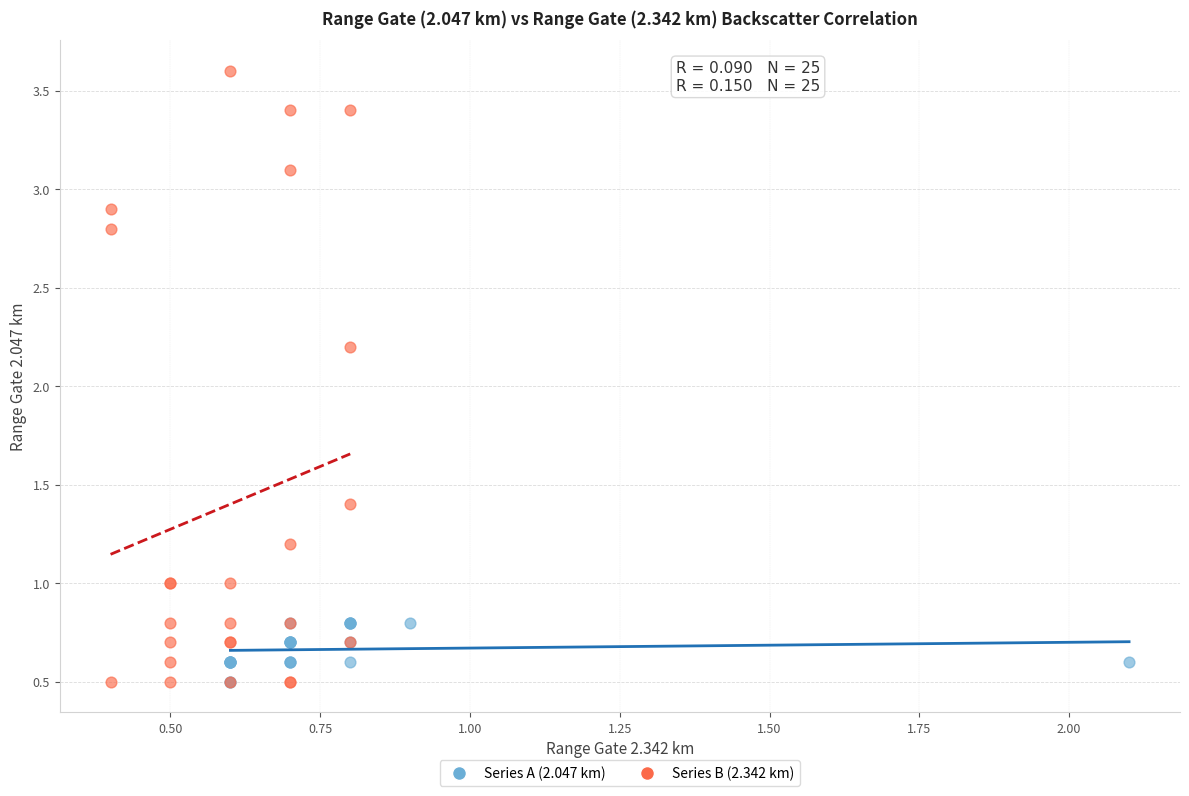

Which series has the largest Y range (max minus min)?

Series B (2.342 km)